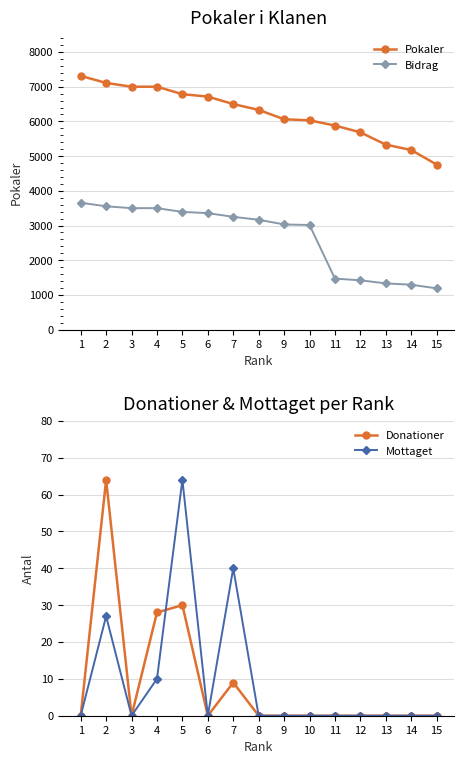

How many lines are shown in the chart?

4